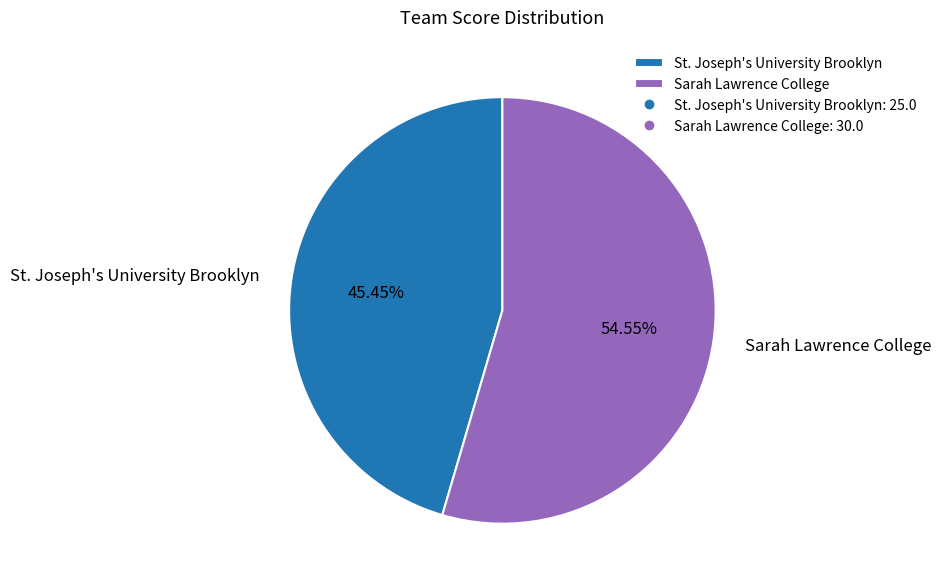

How many segments does this pie chart have?

2